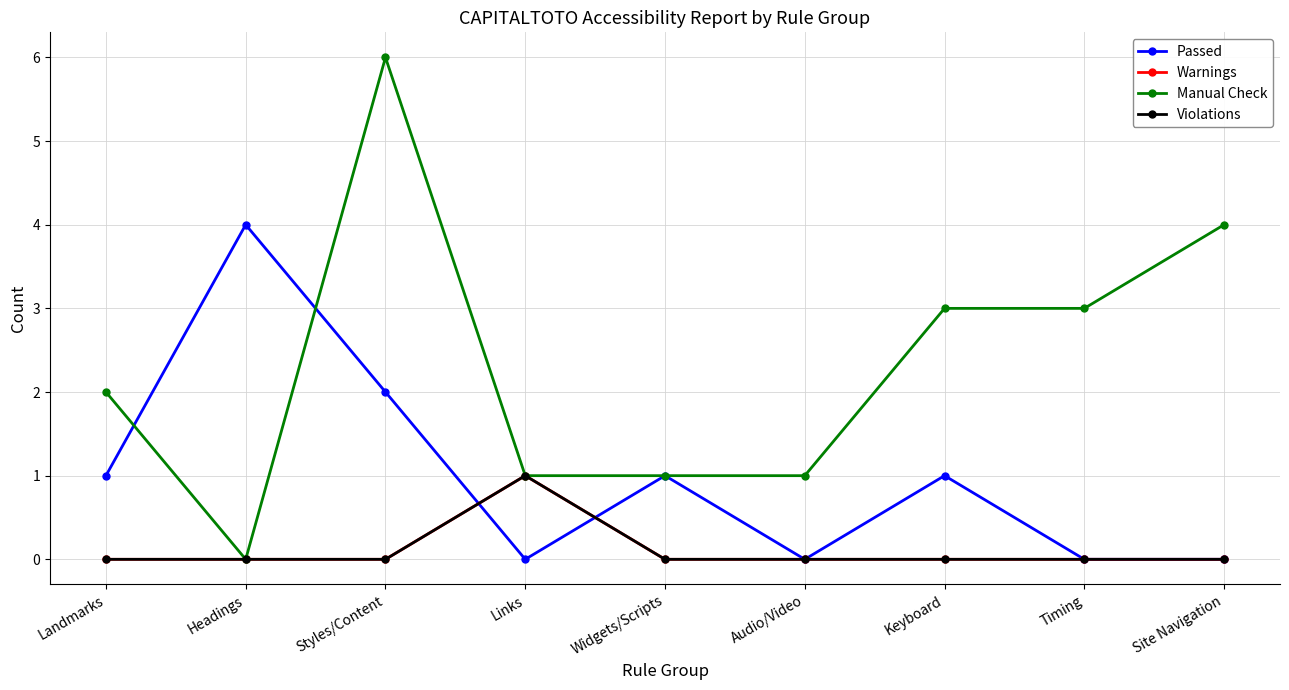

Does the chart have visible grid lines?

Yes